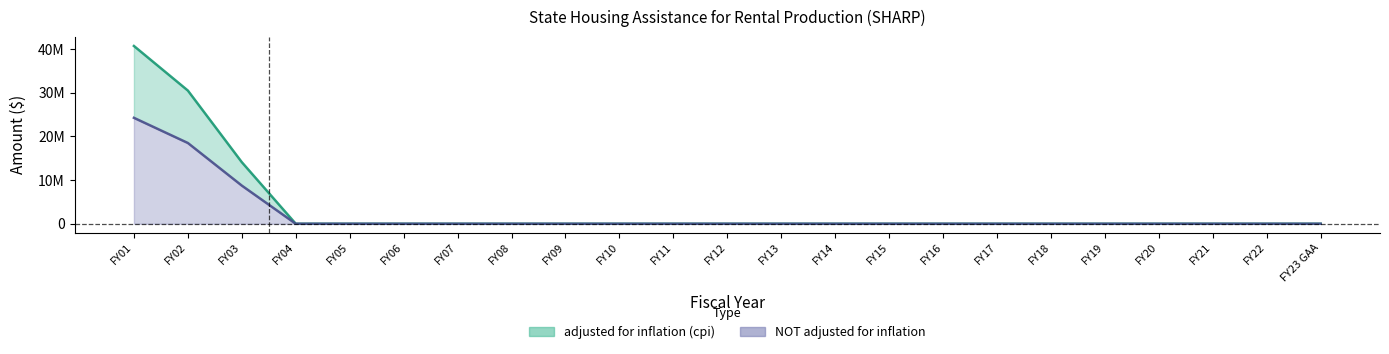

Which series has the largest range (max minus min)?

adjusted for inflation (cpi)